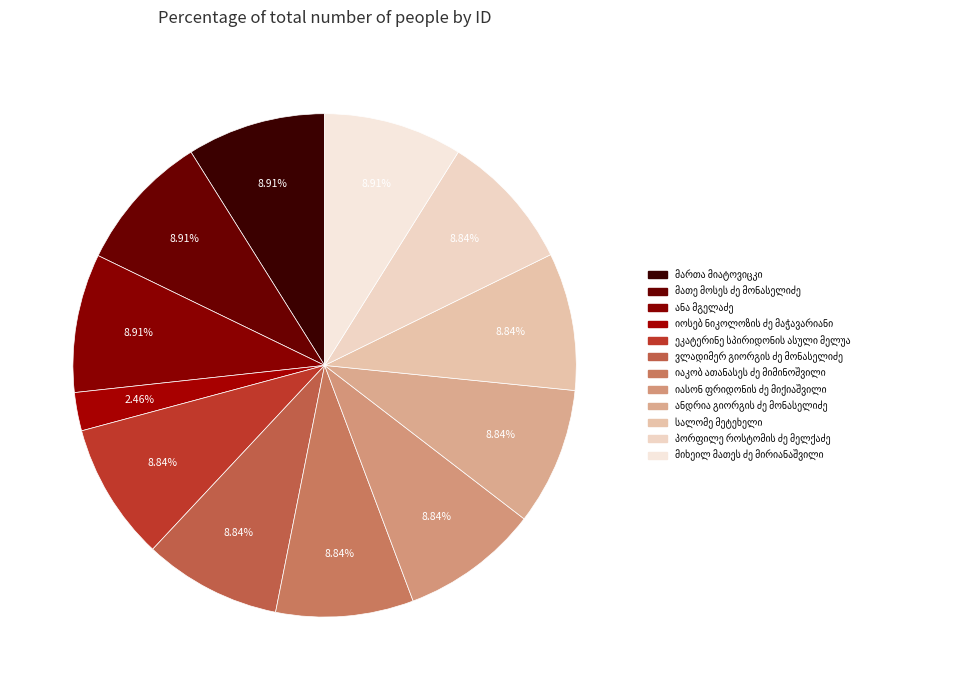

True or false: პორფილე როსტომის ძე მელქაძე accounts for 1% of the total.

False